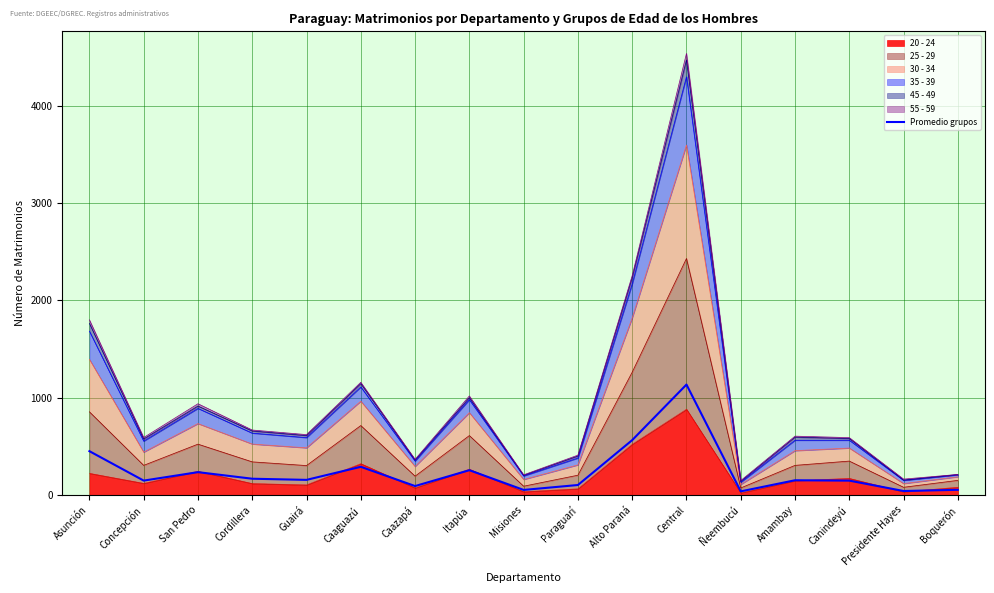

List the labels in order of value, smallest first.

Ñeembucú, Presidente Hayes, Misiones, Boquerón, Caazapá, Paraguarí, Canindeyú, Concepción, Amambay, Guairá, Cordillera, San Pedro, Itapúa, Caaguazú, Asunción, Alto Paraná, Central